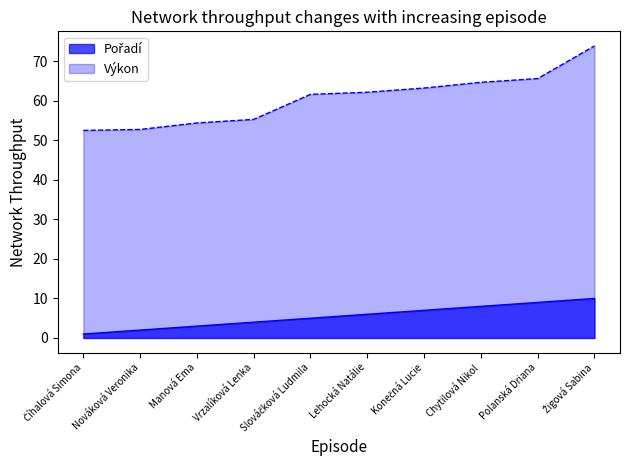

Which series has the largest total across all categories?

Výkon